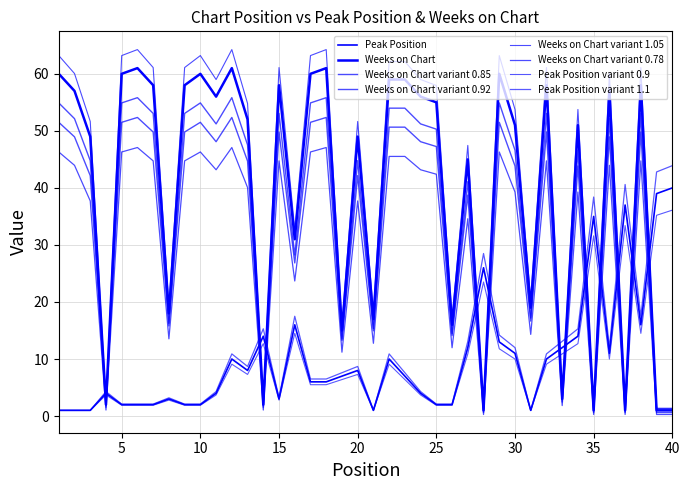

How many series are shown in this chart?

8